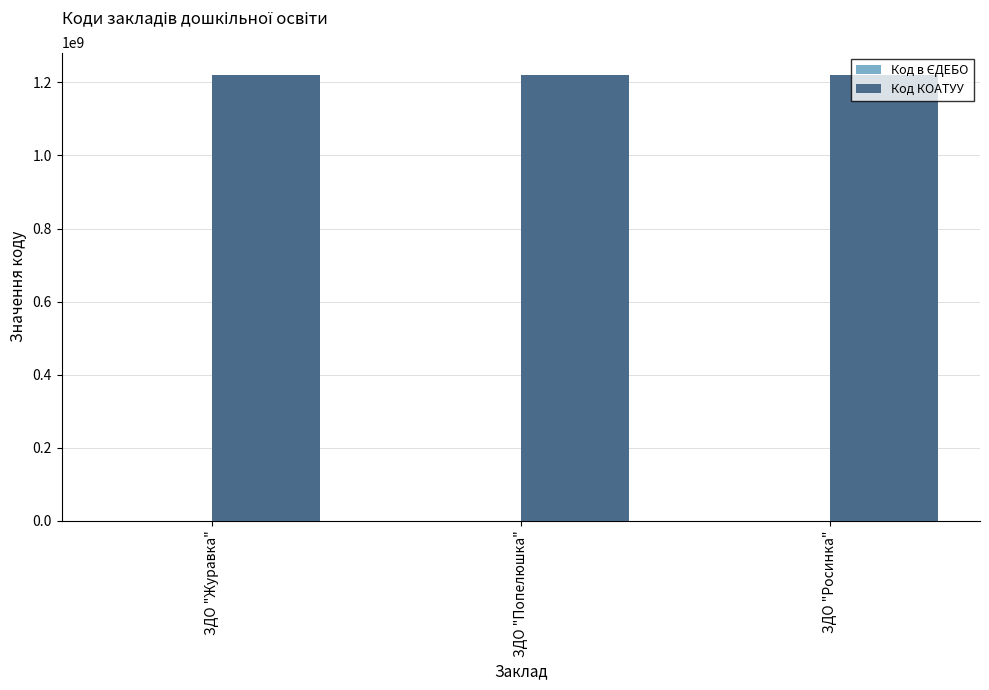

What is the maximum value shown in the chart?

1220310300